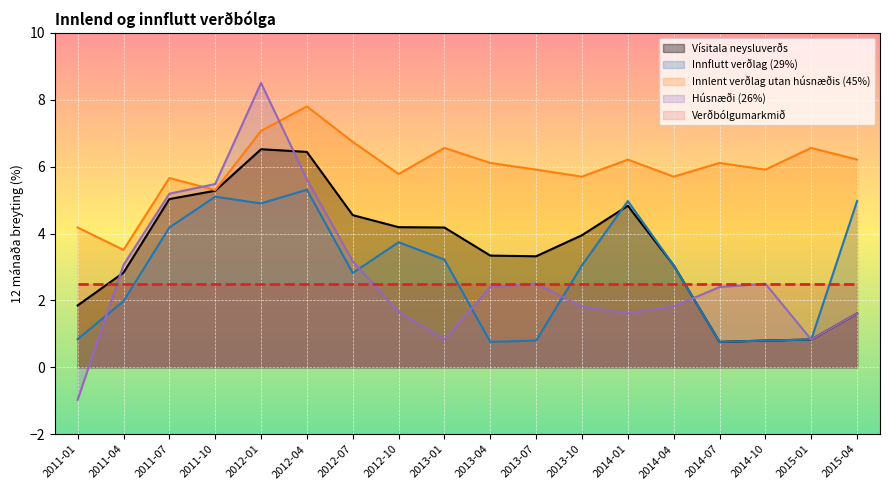

What is the approximate value of Innlent verðlag utan húsnæðis (45%) at 2011-10?

5.3